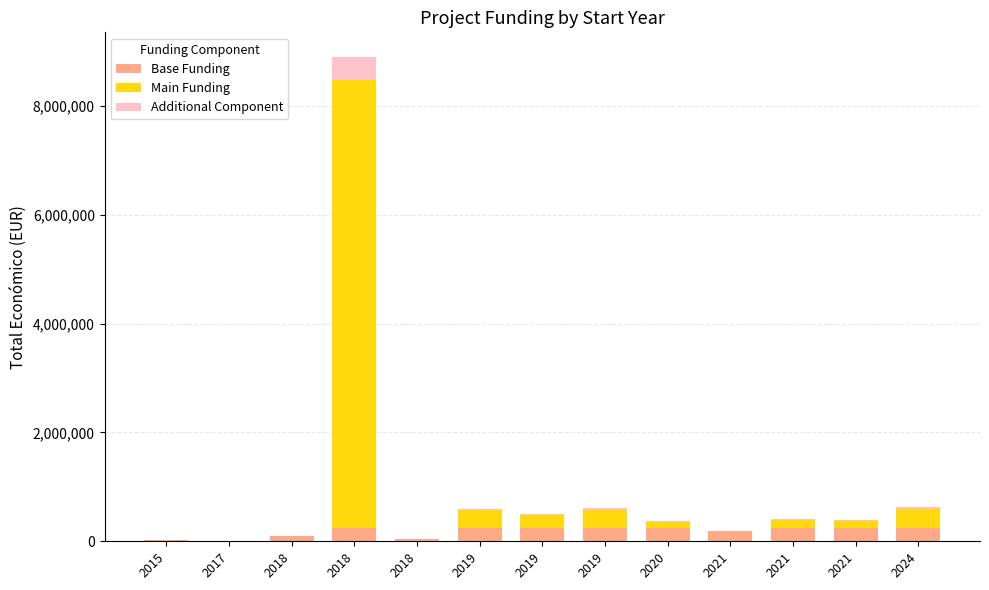

How many categories are shown in the chart?

13